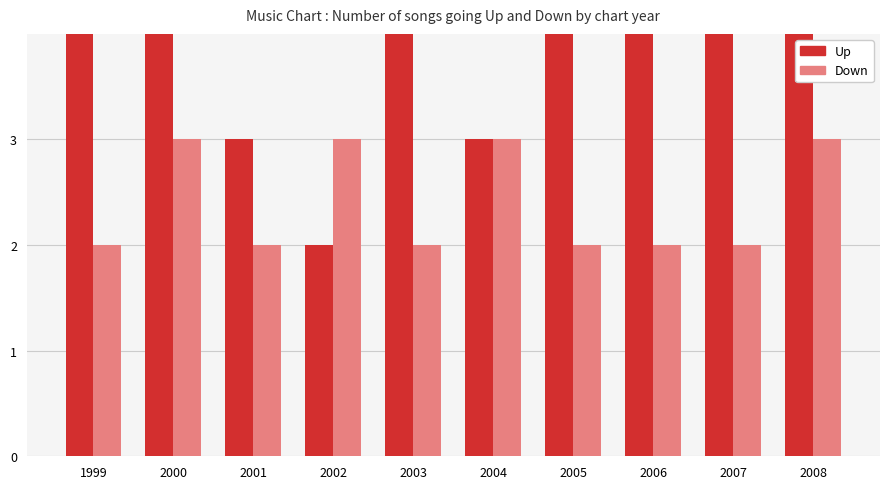

What is the value of the Down bar at the 2nd from the left?

3